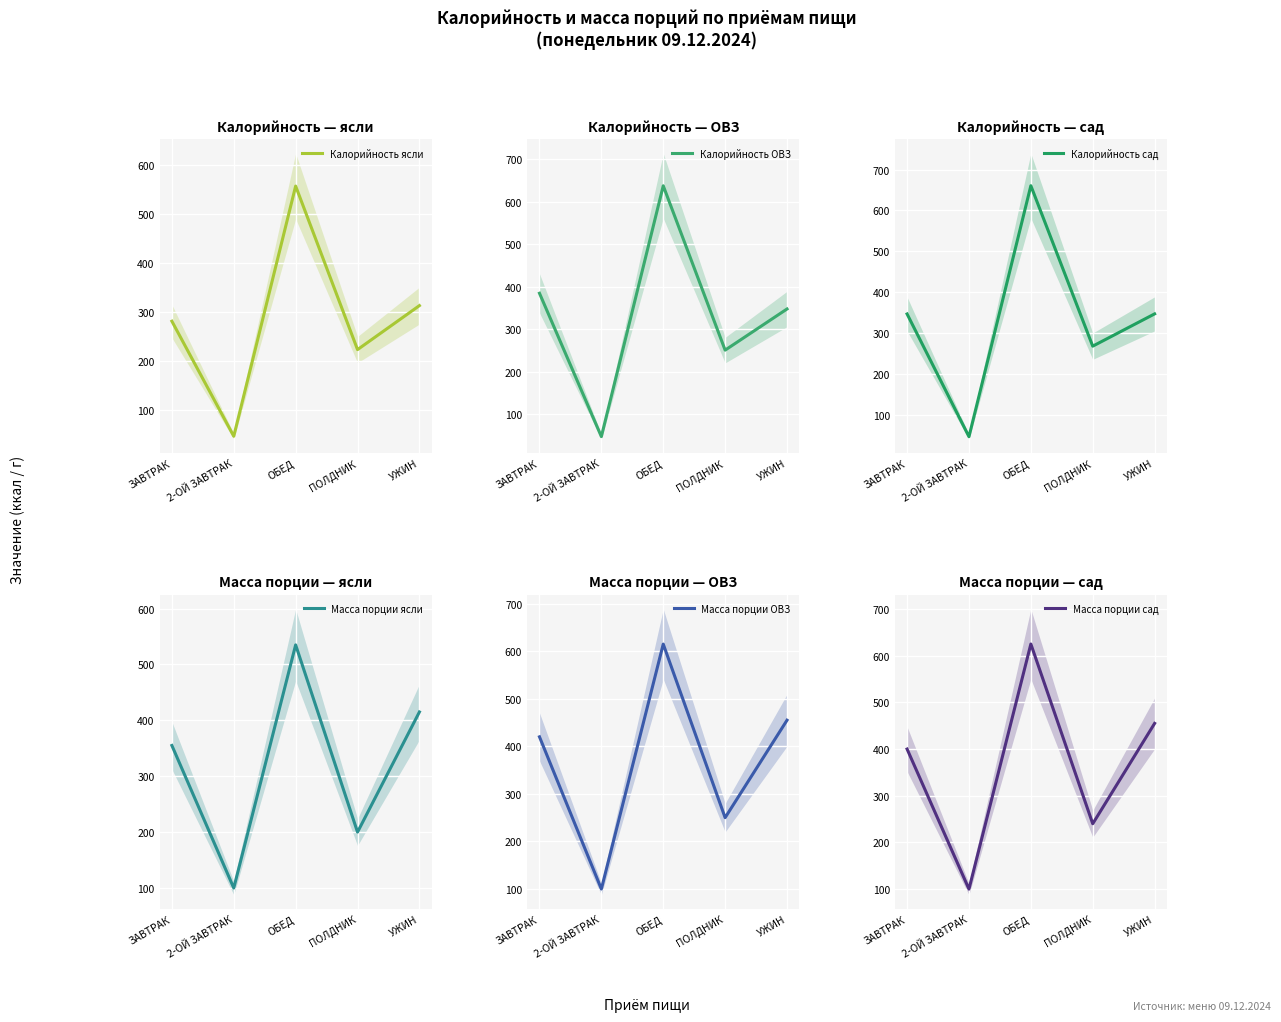

Where is the first local maximum for Масса порции ясли?

ОБЕД